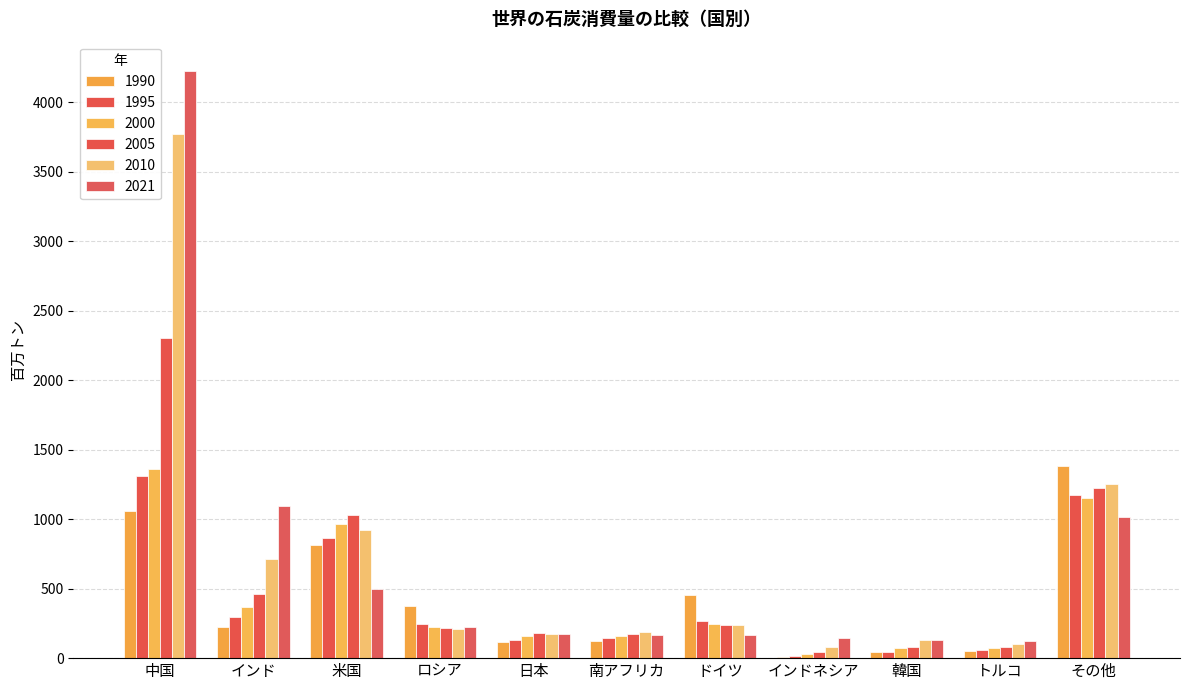

How many series are shown in this chart?

6